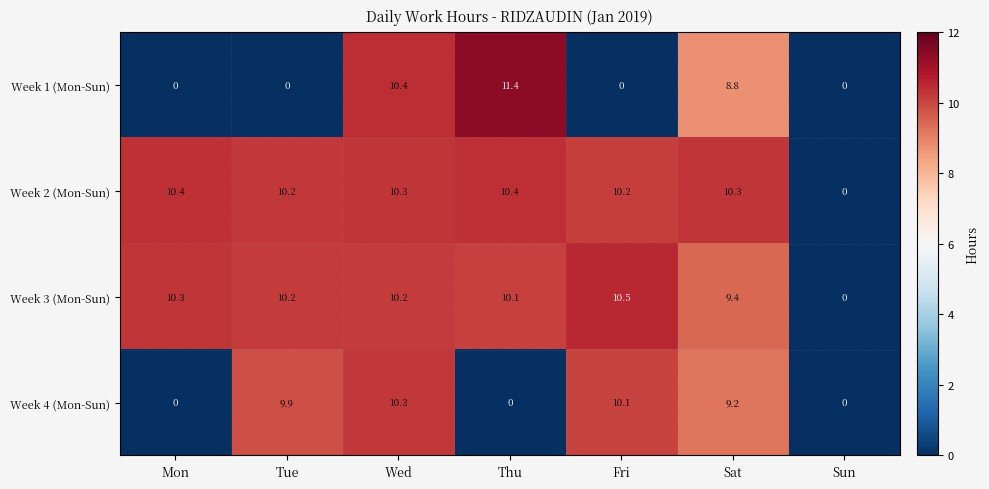

What is the difference between the second highest and minimum values in the Week 2 (Mon-Sun) series?

10.4